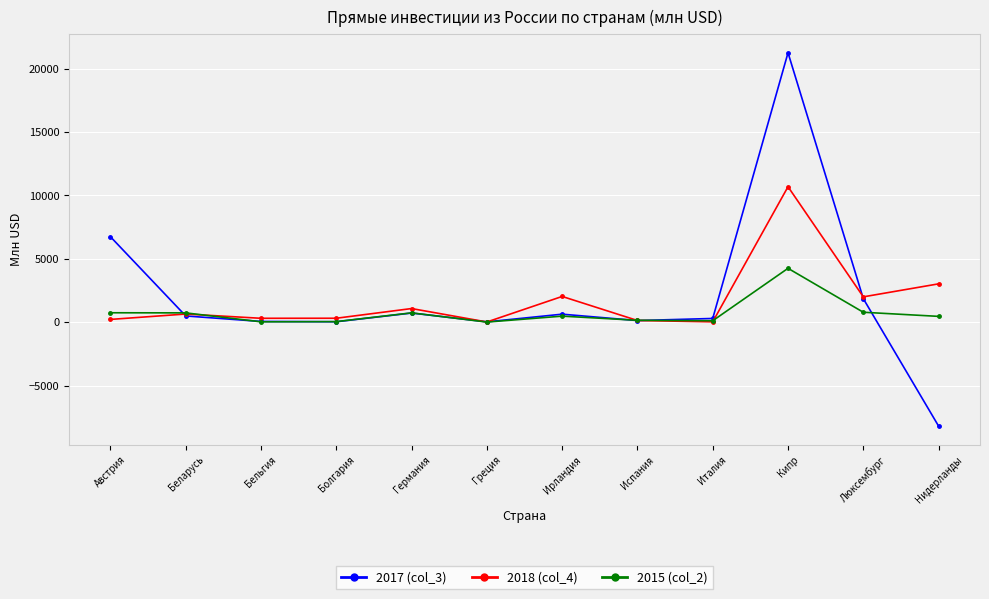

What are all the series names shown in the legend?

2017 (col_3), 2018 (col_4), 2015 (col_2)